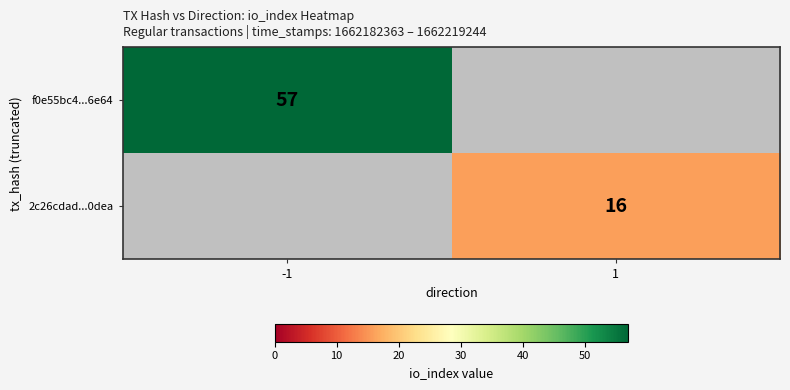

Is the value of f0e55bc4...6e64 at -1 greater than the value of 2c26cdad...0dea at 1?

Yes